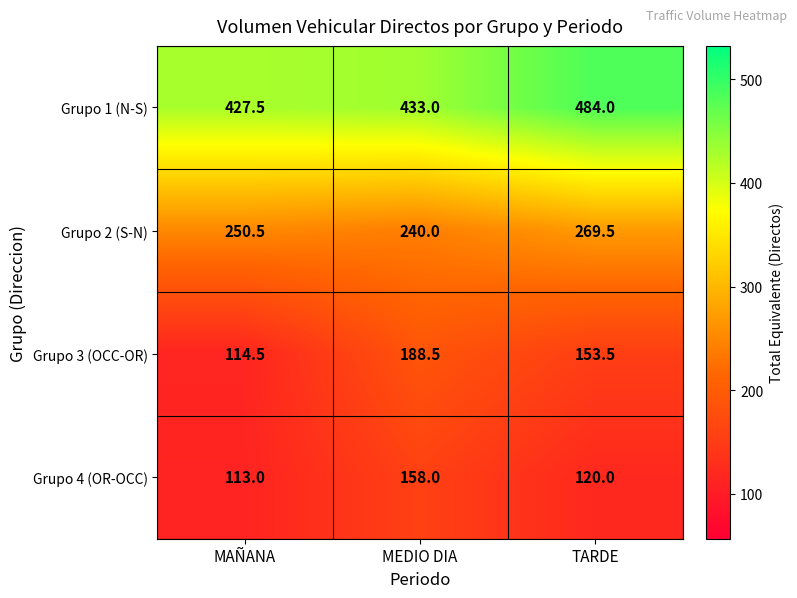

What is the maximum value shown in the chart?

484.0